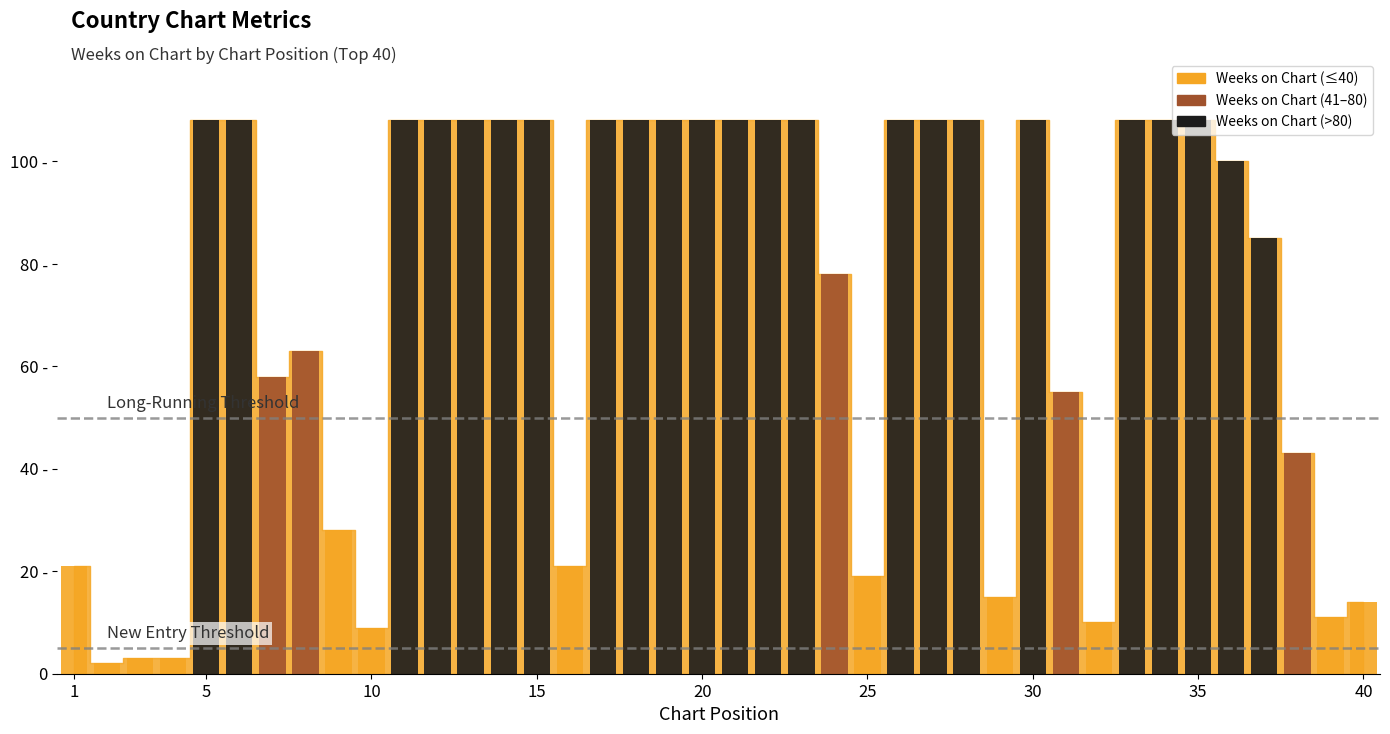

How many bars are there in each group?

3